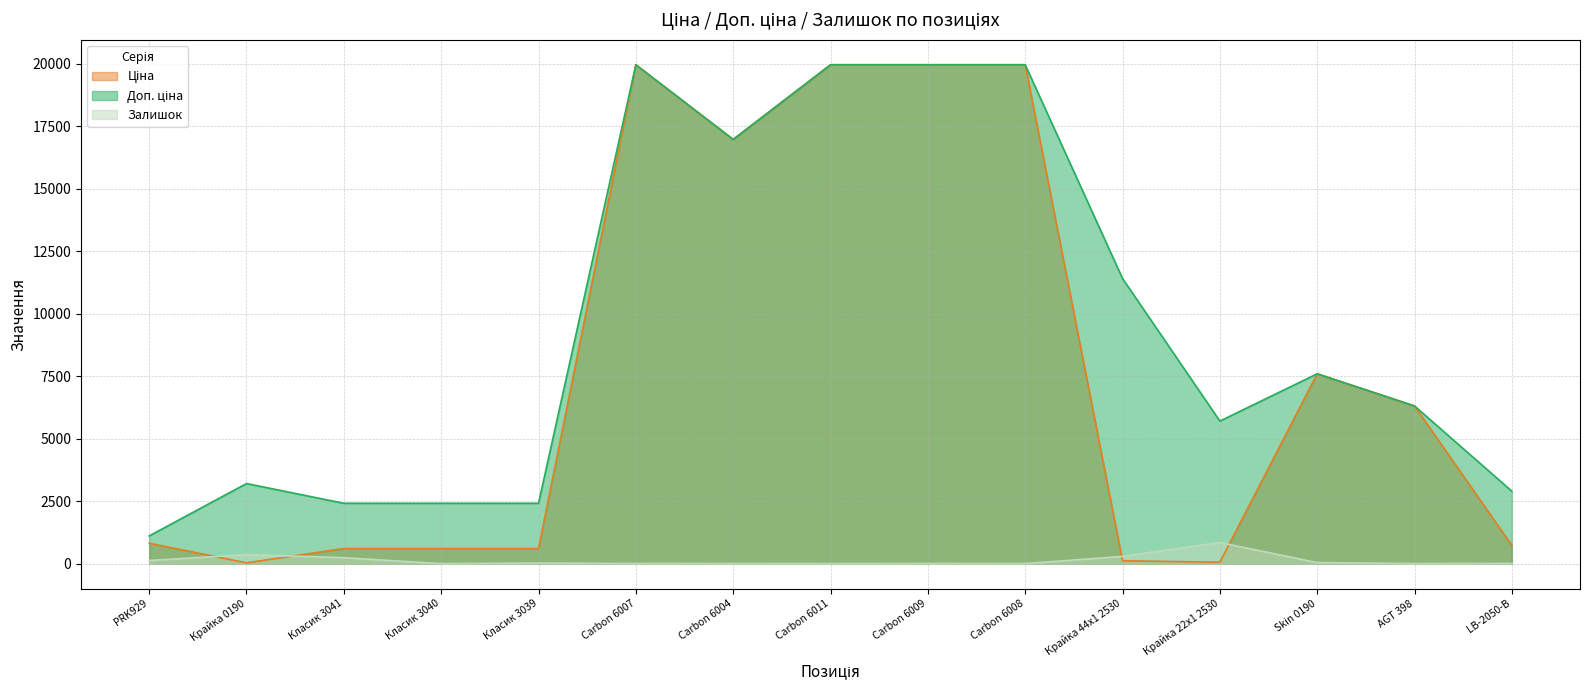

What is the value of the Ціна point at the 13th from the left?

7596.5